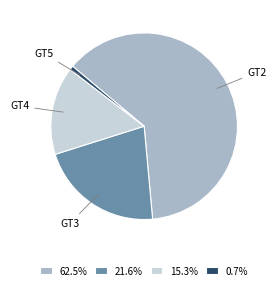

Combined, do GT5 and GT2 account for over 50%?

Yes